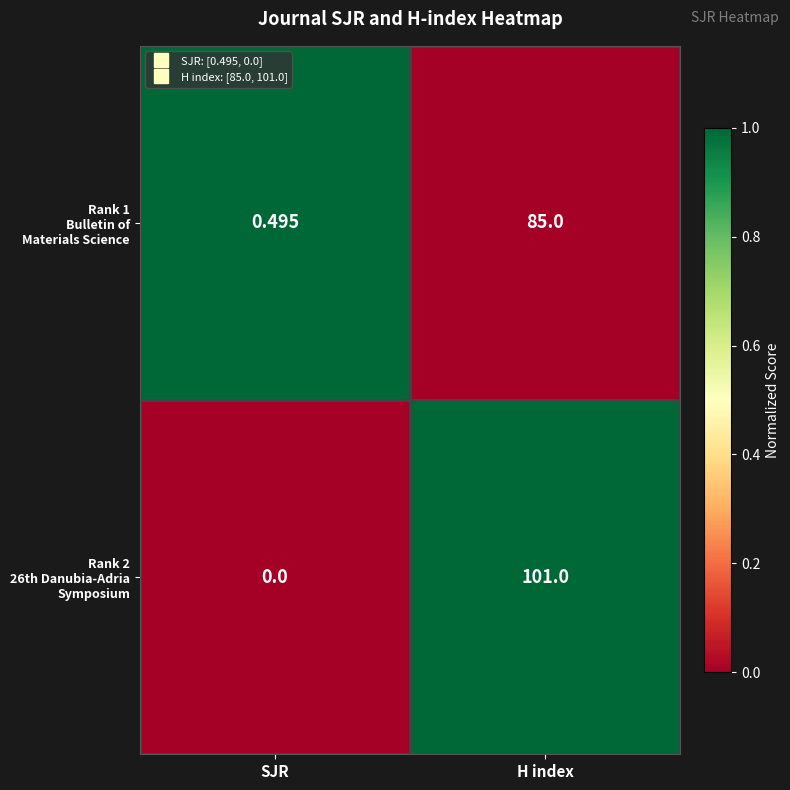

At which category does the chart reach its peak across all series?

H index